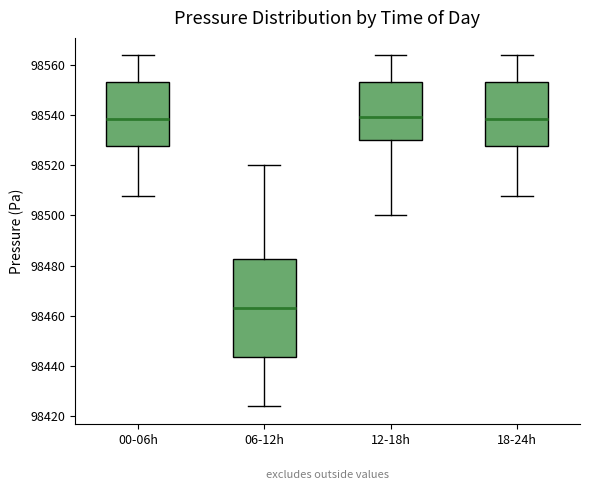

Reading left to right, transcribe this box plot: for each box, give where its median line is, the range the box spans, and where its two whiskers end, as read against the y-axis. The values are not printed on the chart, so give them approximately, as read against the axis.

00-06h: median 98538, box 98528 to 98554, whiskers 98508 to 98564
06-12h: median 98464, box 98444 to 98482, whiskers 98424 to 98520
12-18h: median 98540, box 98530 to 98554, whiskers 98500 to 98564
18-24h: median 98538, box 98528 to 98554, whiskers 98508 to 98564